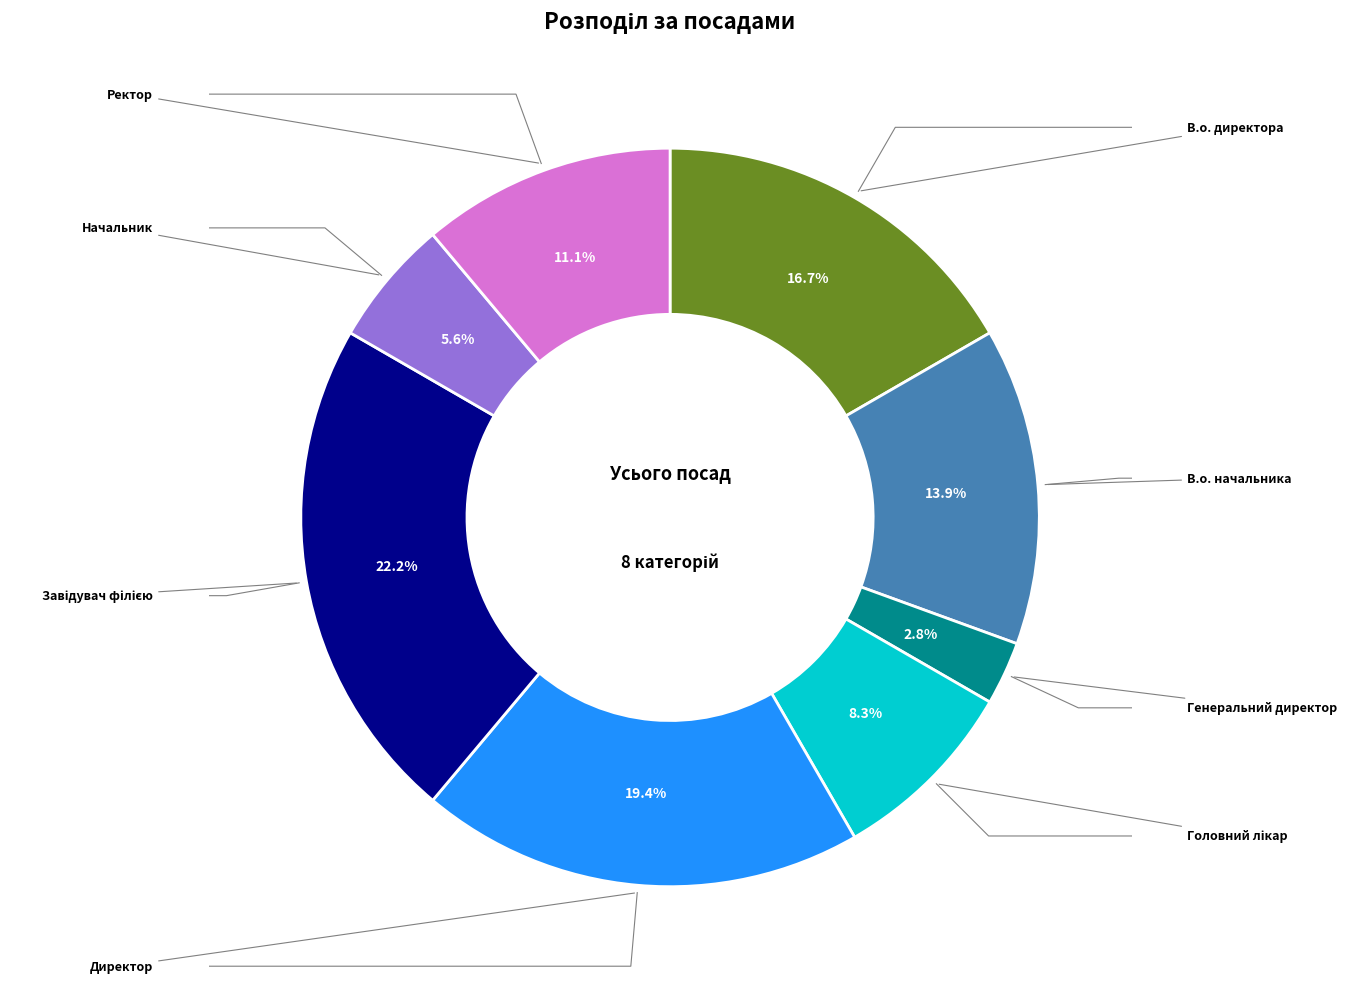

True or false: Начальник accounts for 6% of the total.

True